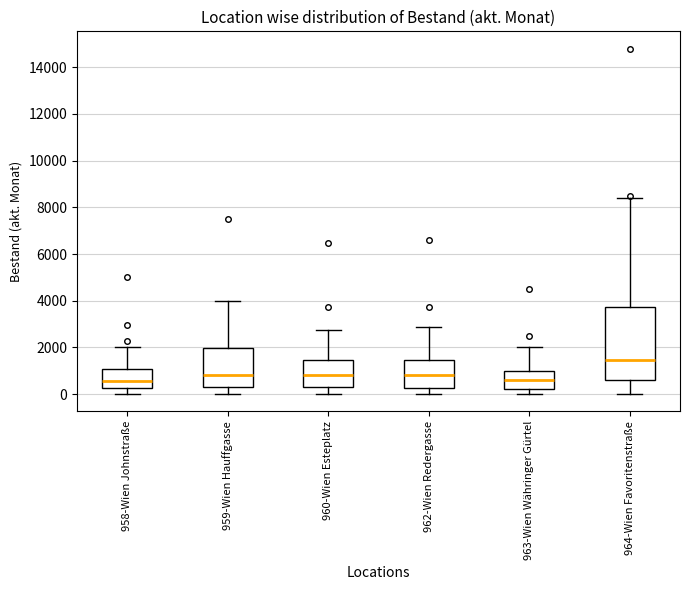

Which box is the tallest, from its lower edge to its upper edge?

964-Wien Favoritenstraße